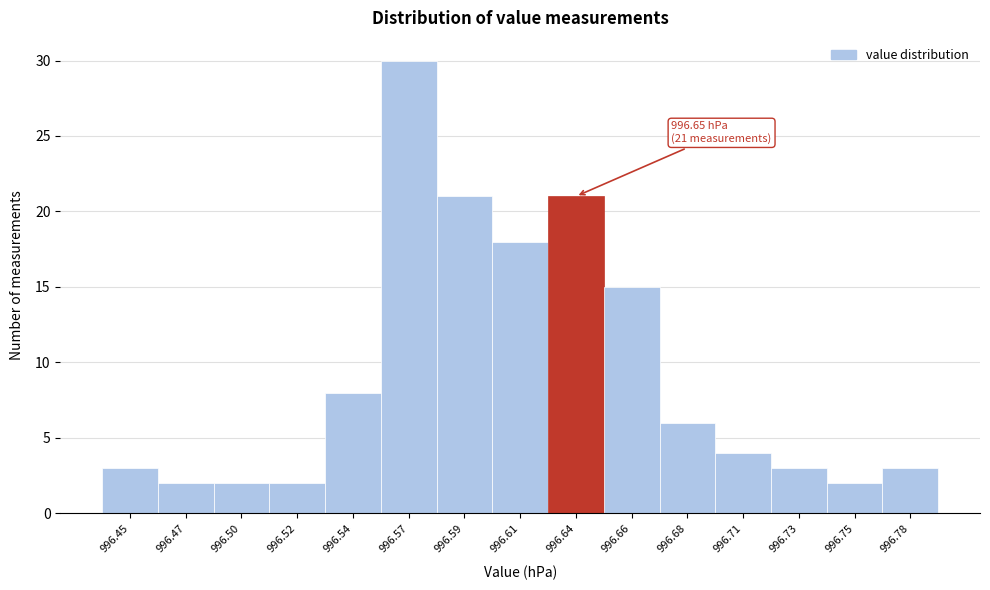

Reading left to right, what are all the values shown in this chart?

3	2	2	2	8	30	21	18	21	15	6	4	3	2	3